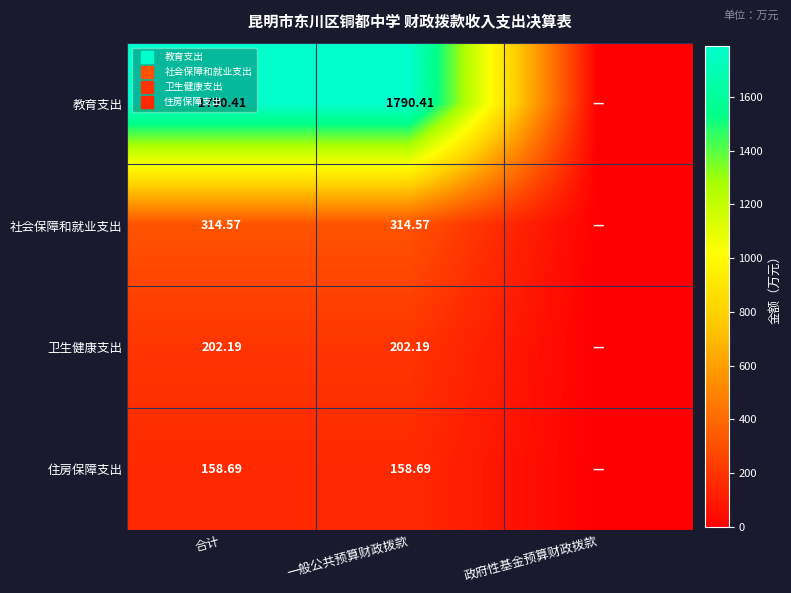

The 卫生健康支出 series shows 69.0 at 一般公共预算财政拨款. True or false?

False